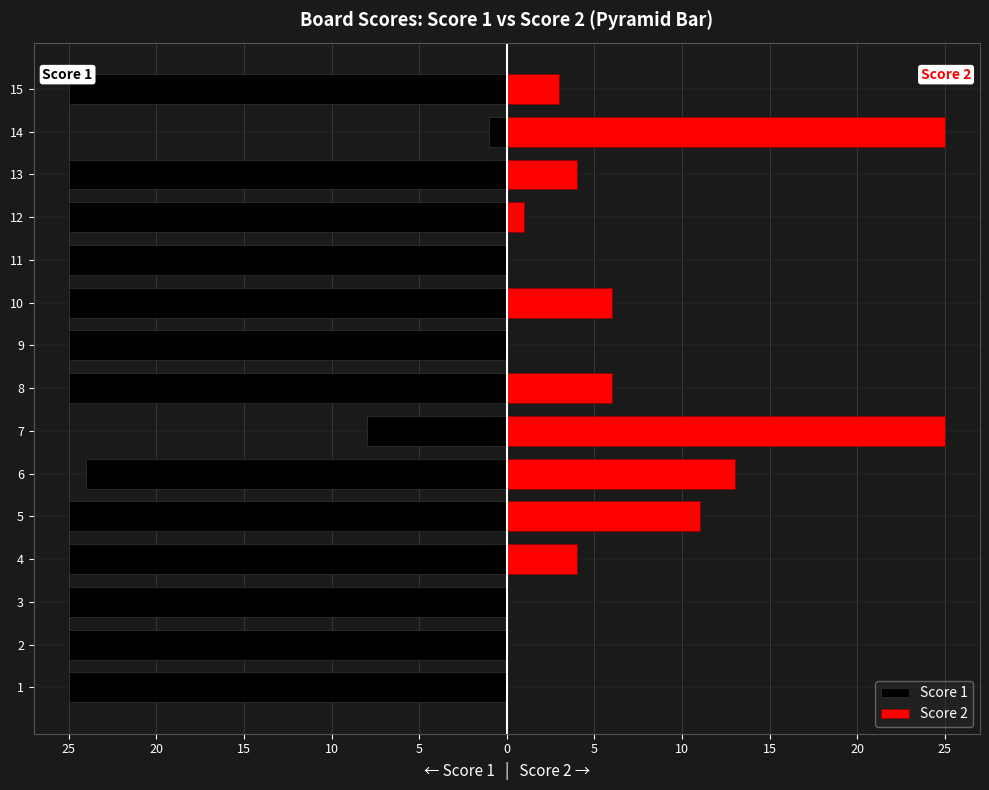

What are all the series names shown in the legend?

Score 1, Score 2